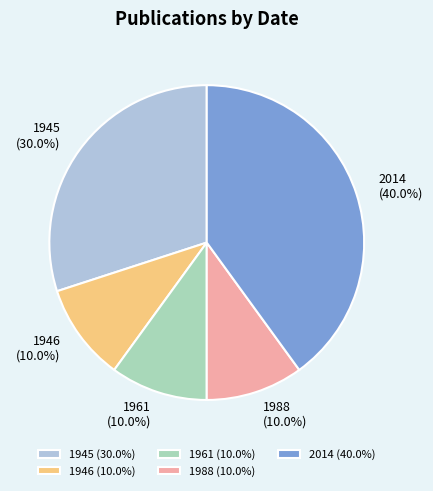

Which has a higher value, 1961 (10.0%) or 2014 (40.0%)?

2014 (40.0%)